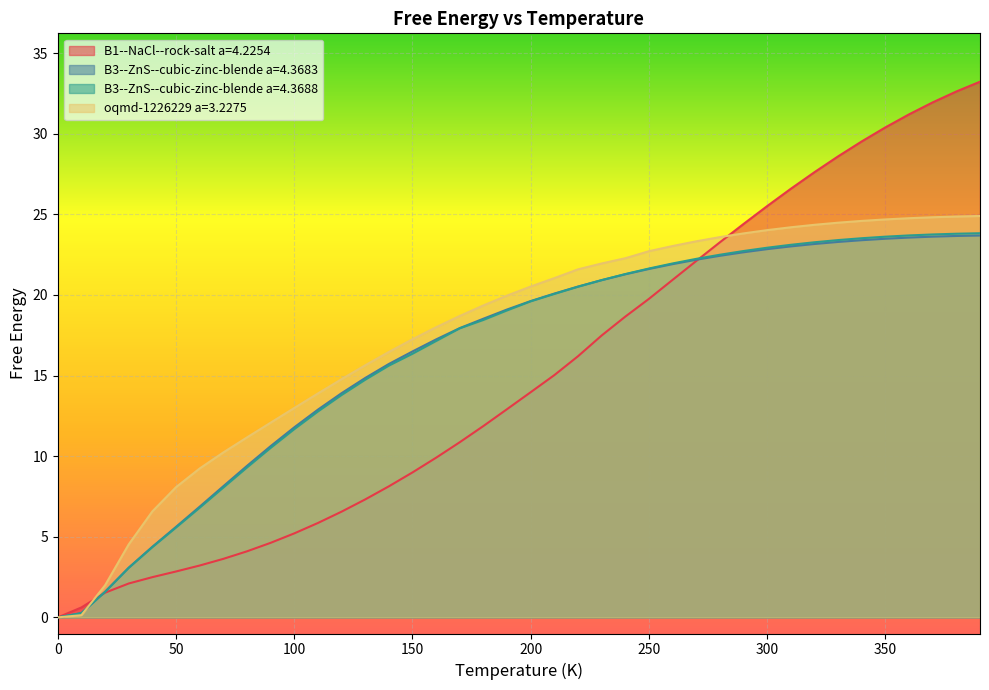

Is it true that B1--NaCl--rock-salt a=4.2254 equals 7.8 at 250?

False